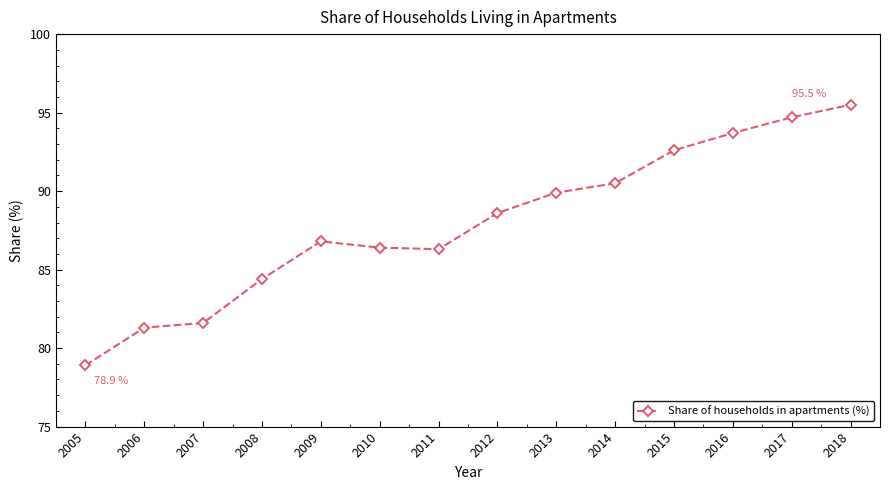

Is it true that the value at 2008 is 57.5?

False